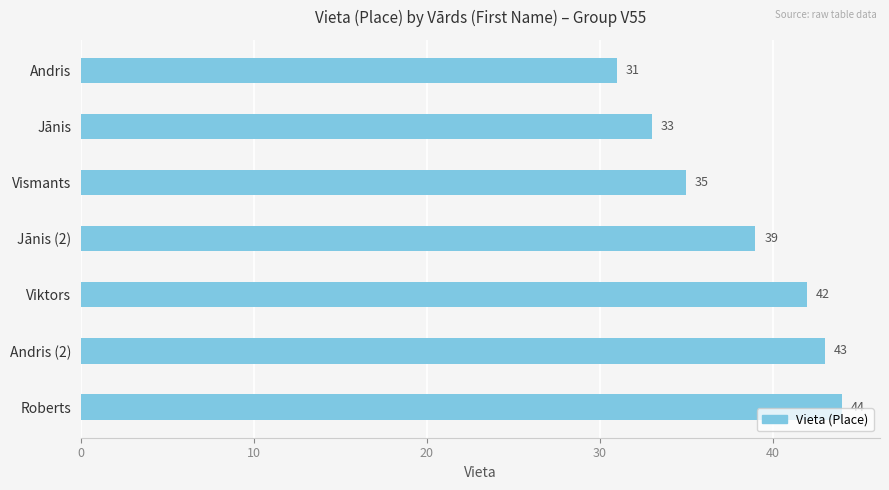

Rank the categories by value from lowest to highest.

Andris, Jānis, Vismants, Jānis (2), Viktors, Andris (2), Roberts